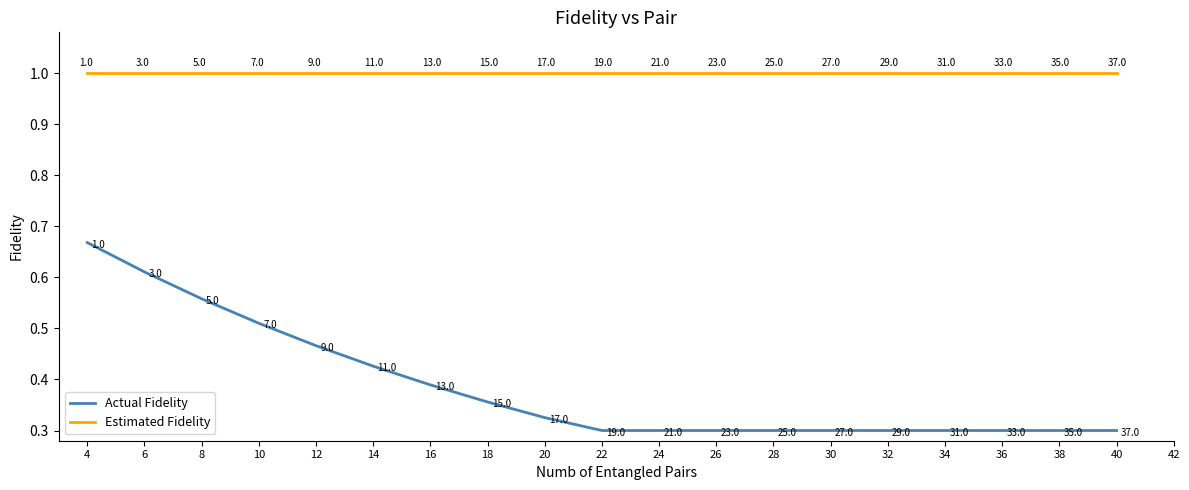

Which series has the largest total across all categories?

Estimated Fidelity